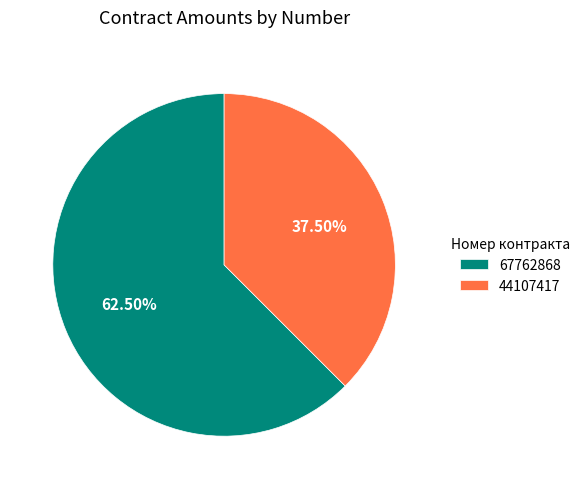

How many segments does this pie chart have?

2